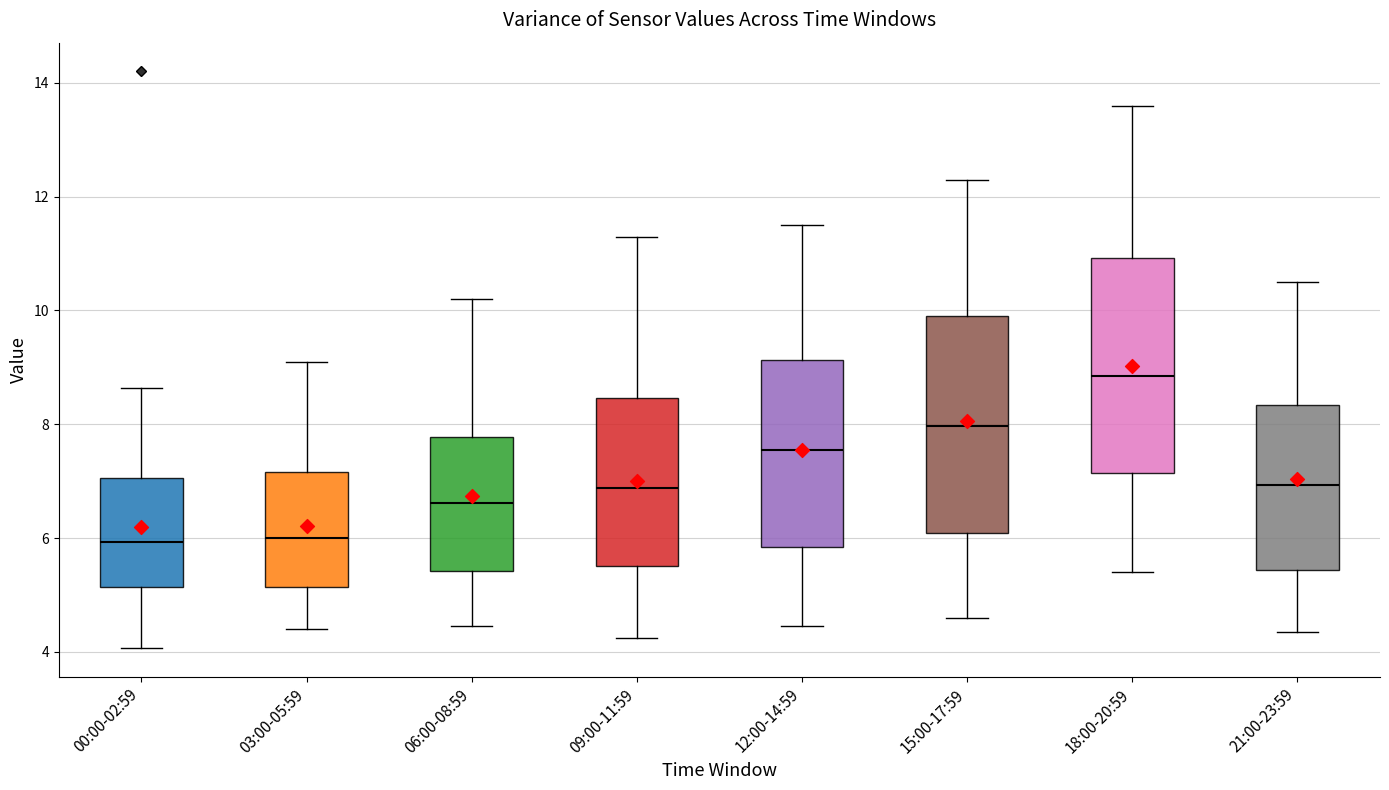

Reading left to right, transcribe this box plot: for each box, give where its median line is, the range the box spans, and where its two whiskers end, as read against the y-axis. The values are not printed on the chart, so give them approximately, as read against the axis.

00:00-02:59: median 6.0, box 5.2 to 7.0, whiskers 4.0 to 8.6
03:00-05:59: median 6.0, box 5.2 to 7.2, whiskers 4.4 to 9.2
06:00-08:59: median 6.6, box 5.4 to 7.8, whiskers 4.4 to 10.2
09:00-11:59: median 6.8, box 5.6 to 8.4, whiskers 4.2 to 11.4
12:00-14:59: median 7.6, box 5.8 to 9.2, whiskers 4.4 to 11.6
15:00-17:59: median 8.0, box 6.0 to 10.0, whiskers 4.6 to 12.4
18:00-20:59: median 8.8, box 7.2 to 11.0, whiskers 5.4 to 13.6
21:00-23:59: median 7.0, box 5.4 to 8.4, whiskers 4.4 to 10.6